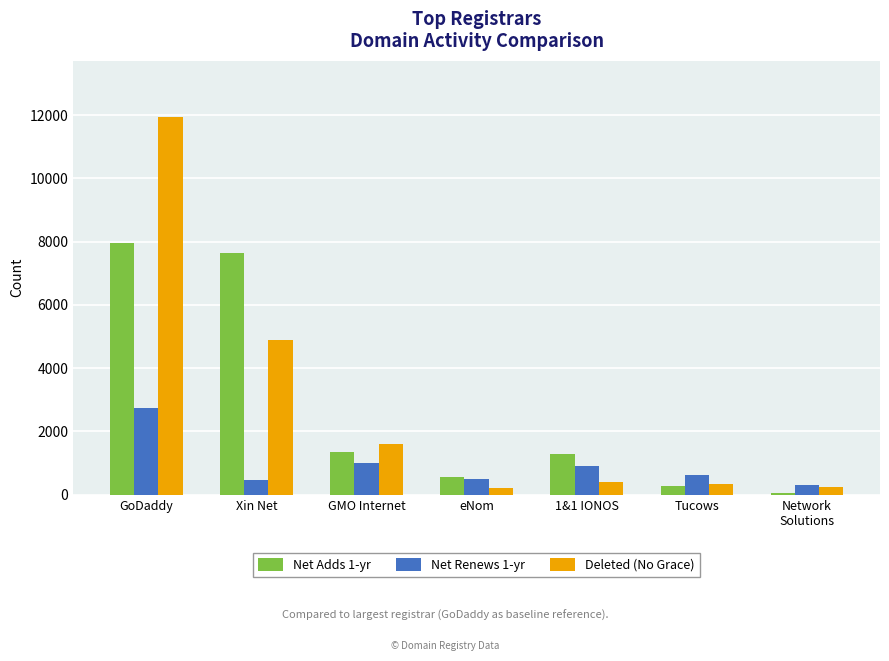

What is the total value across all series at 1&1 IONOS?

2562